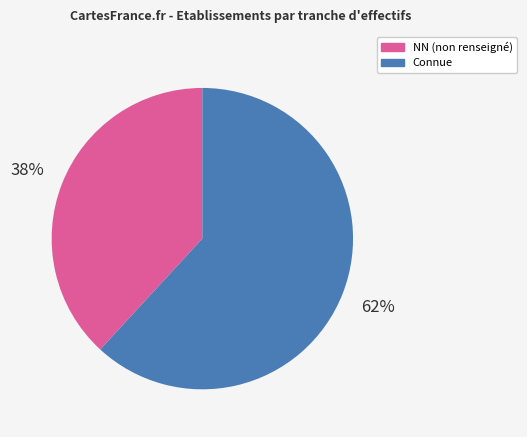

Is there a majority slice in this chart?

Yes